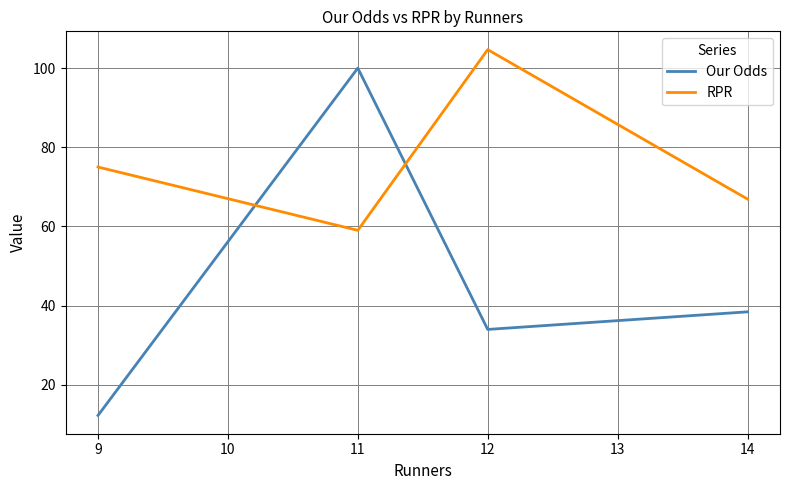

What is the difference between the second highest and minimum values in the RPR series?

16.0